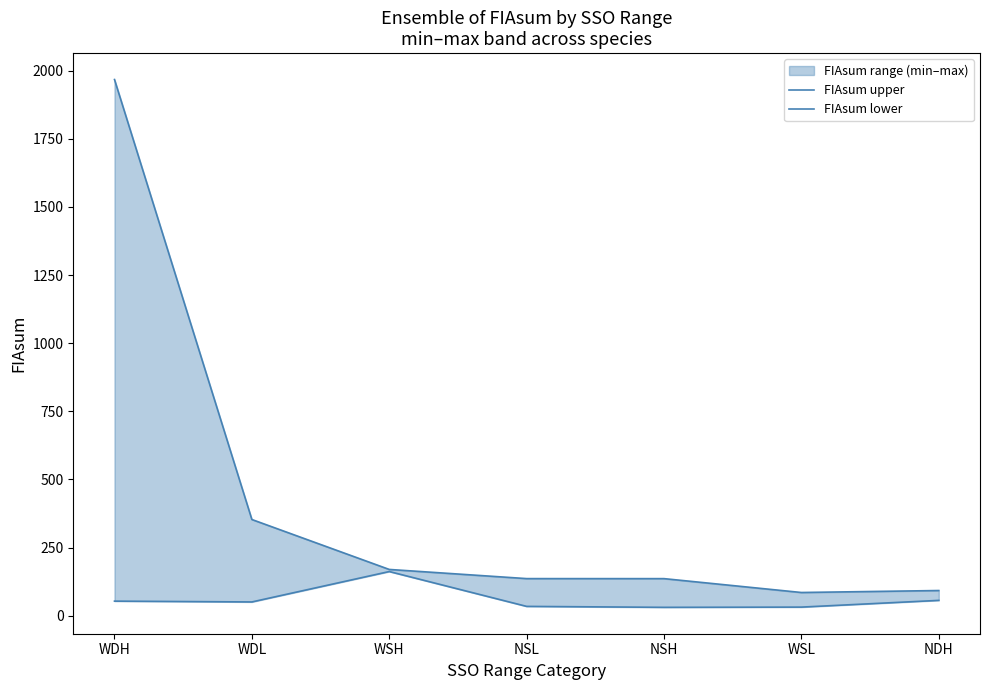

Is it true that FIAsum upper equals 169.8 at WSH?

True